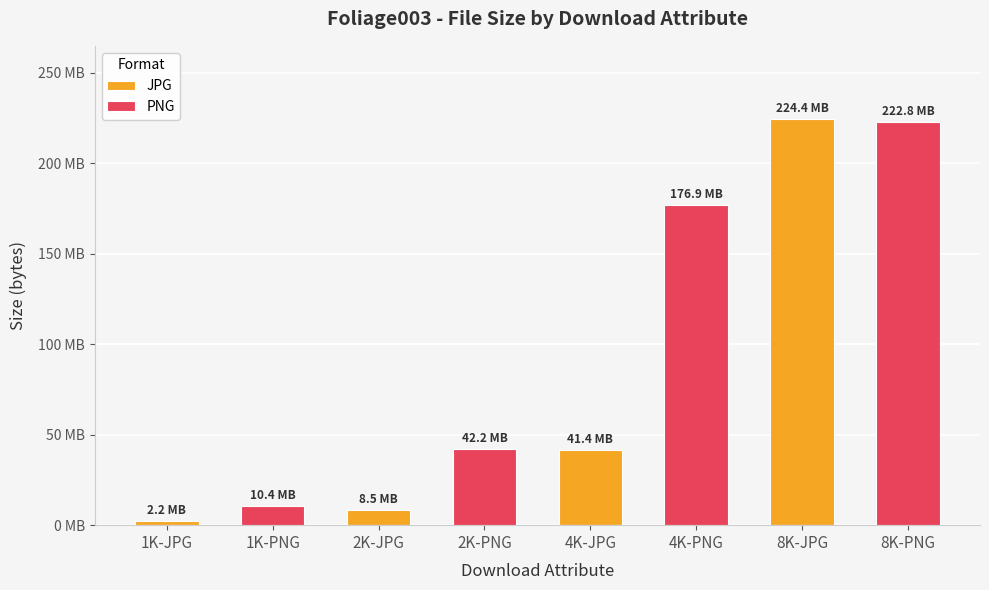

Is it true that PNG equals 61788569 at 2K-PNG?

False